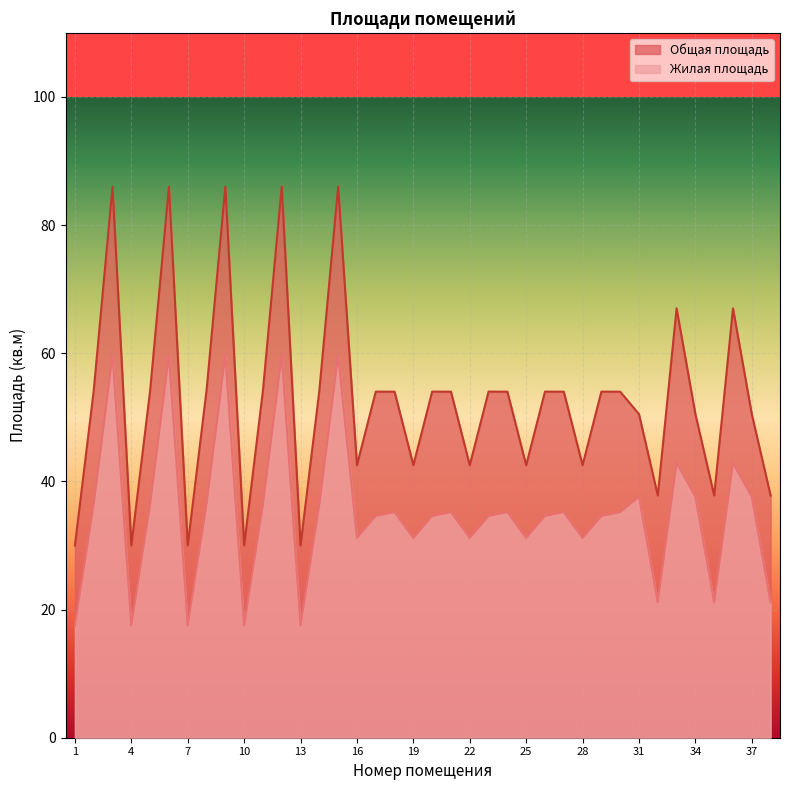

True or false: Жилая площадь and Общая площадь cross at least once.

False